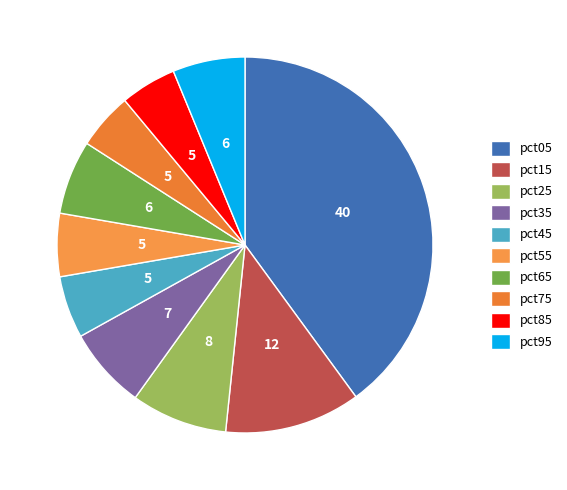

How many slices are in this pie chart?

10